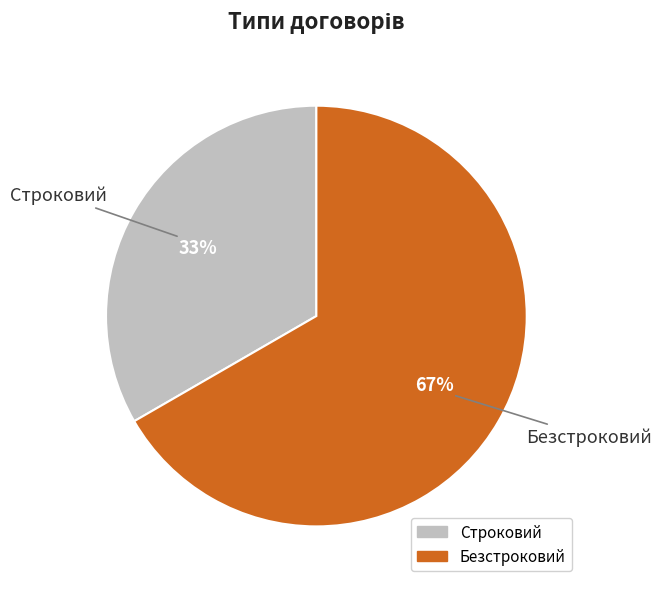

To the nearest percent, what percentage of the pie is Строковий?

33%